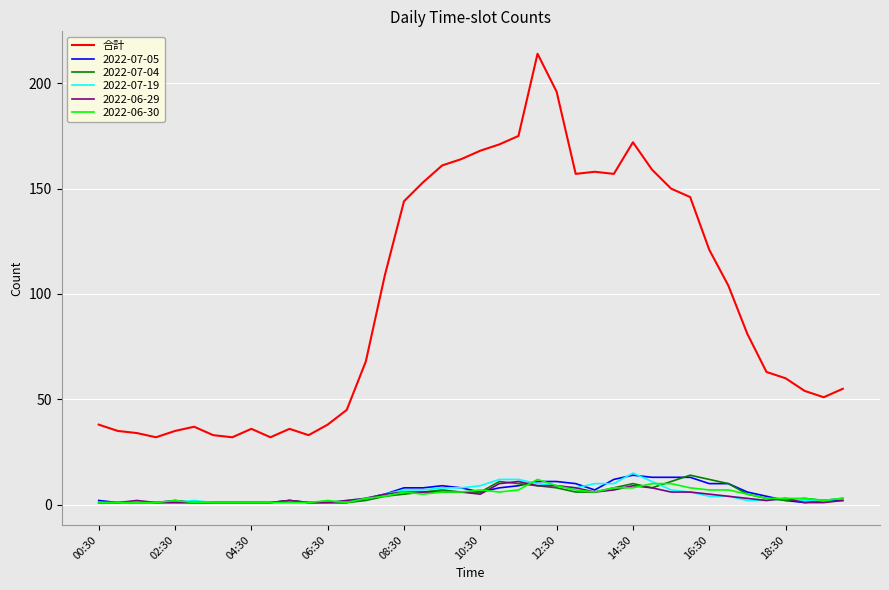

What is the maximum value for 2022-06-30?

12